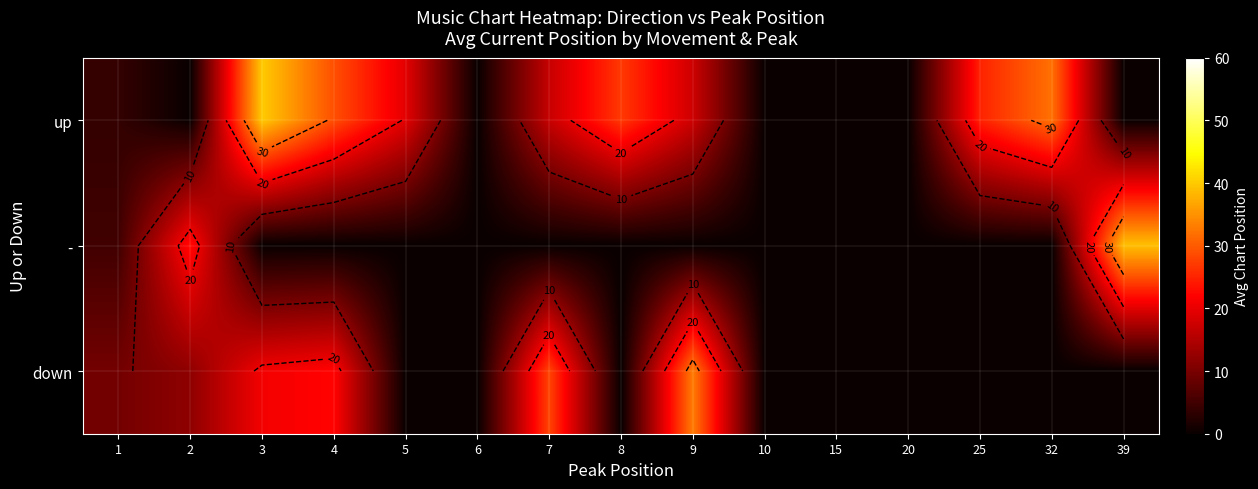

Which category has the lowest value across all series?

2